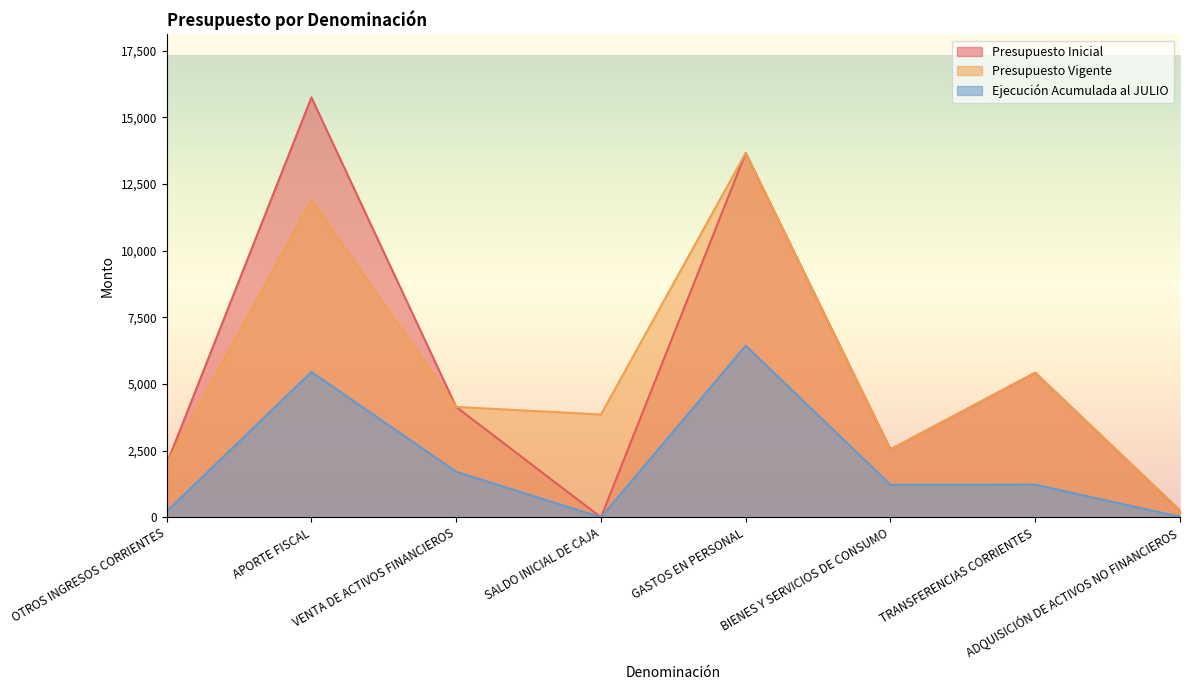

Reading right to left, transcribe all the data shown in this chart.

Presupuesto Inicial: 255	5423	2547	13666	0	4141	15750	2000
Presupuesto Vigente: 255	5423	2547	13666	3858	4141	11892	2000
Ejecución Acumulada al JULIO: 19	1227	1222	6440	0	1711	5453	223